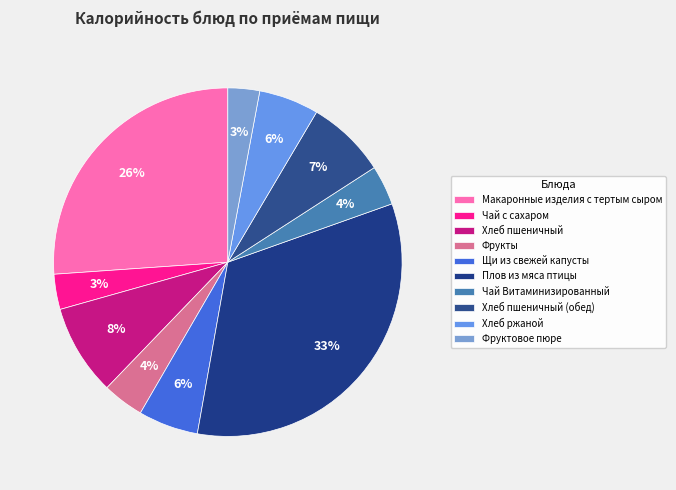

What percentage is NOT represented by Плов из мяса птицы?

66.8%